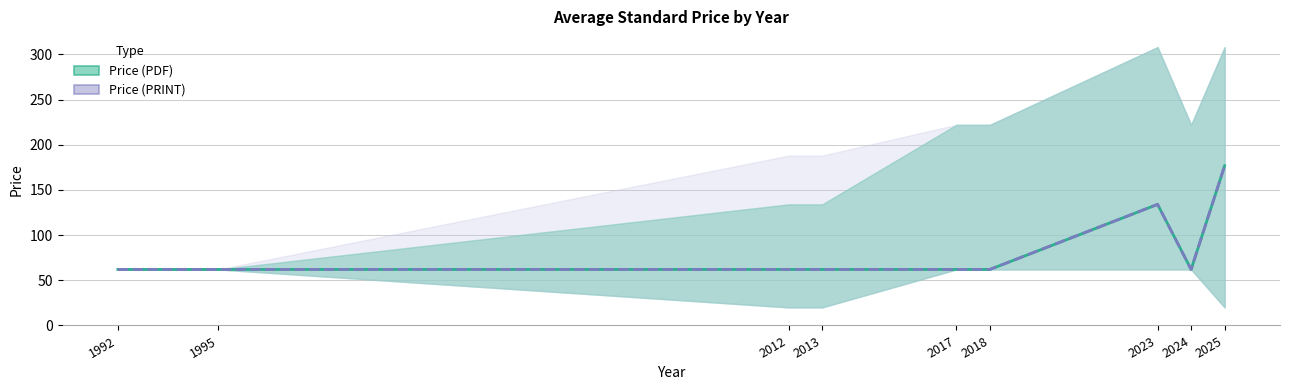

Which series has the largest total across all categories?

Price (PDF)